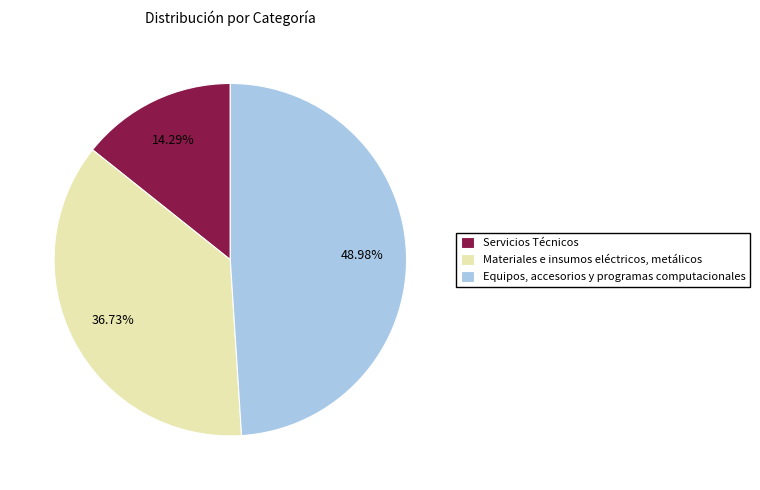

Is there a majority slice in this chart?

No